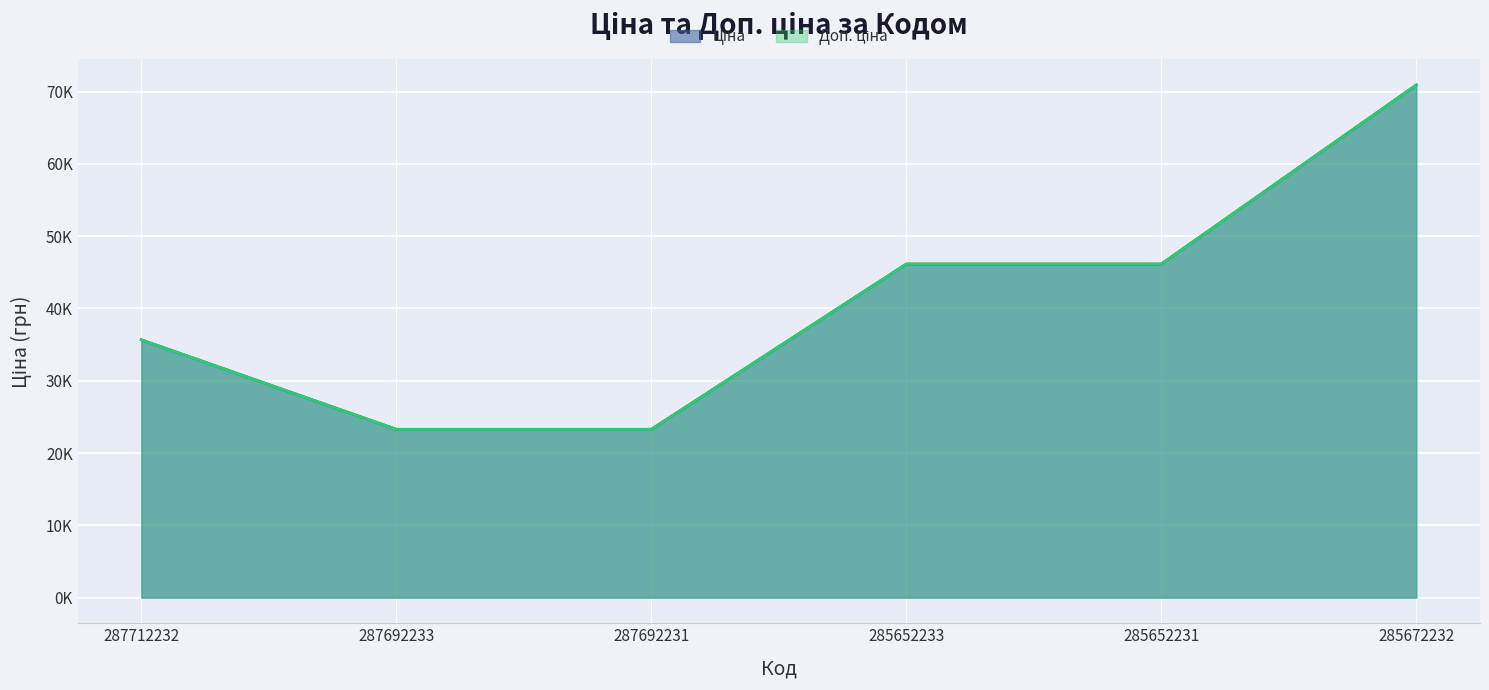

What is the approximate value of Ціна at 287712232?

35659.4